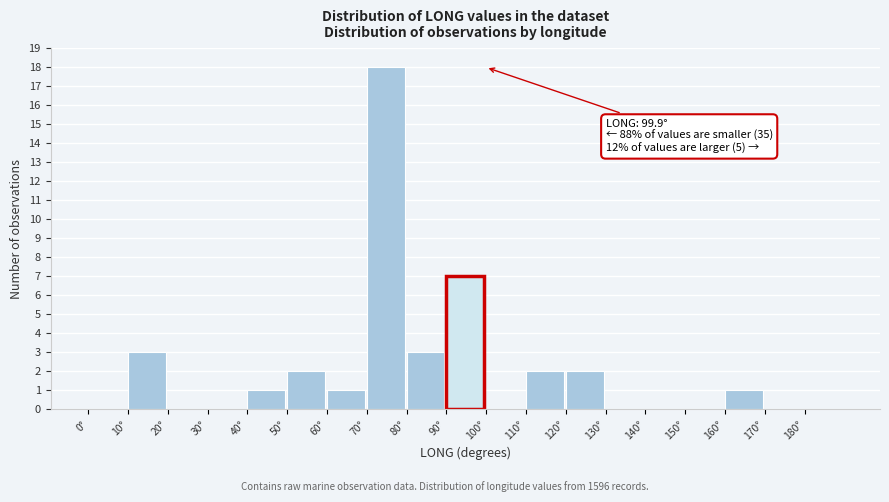

Over which range of the x-axis is the bar tallest?

70 to 80